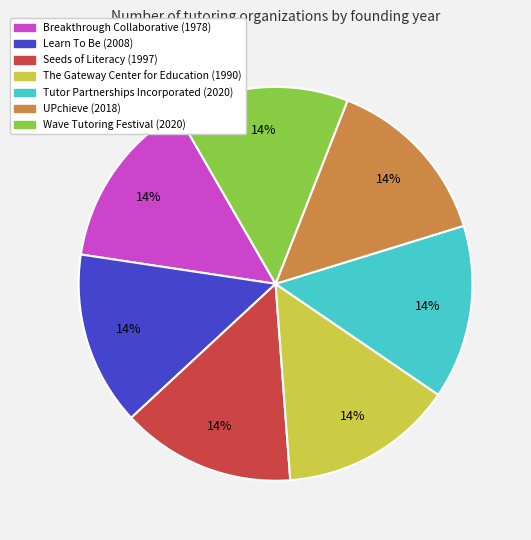

To the nearest percent, what is the average slice percentage?

14%